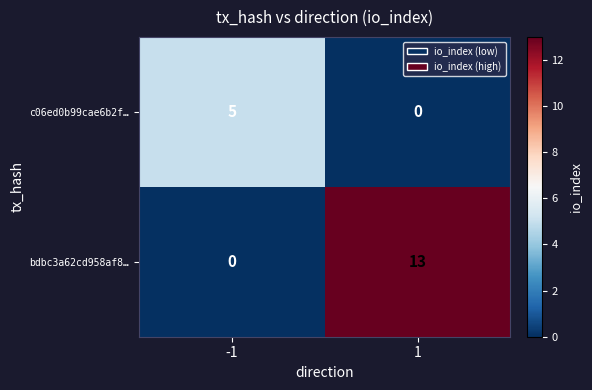

True or false: c06ed0b99cae6b2f… has a value of 5 at -1.

True